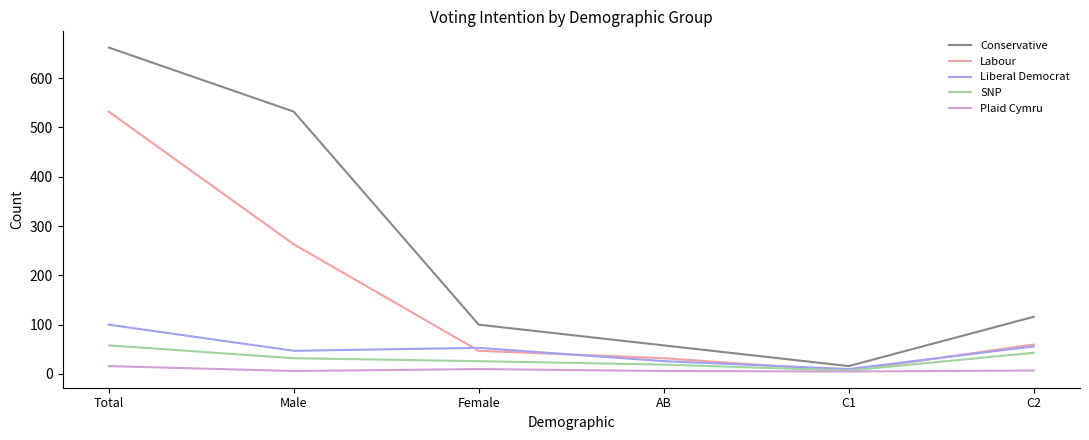

True or false: Labour and Liberal Democrat cross at least once.

True